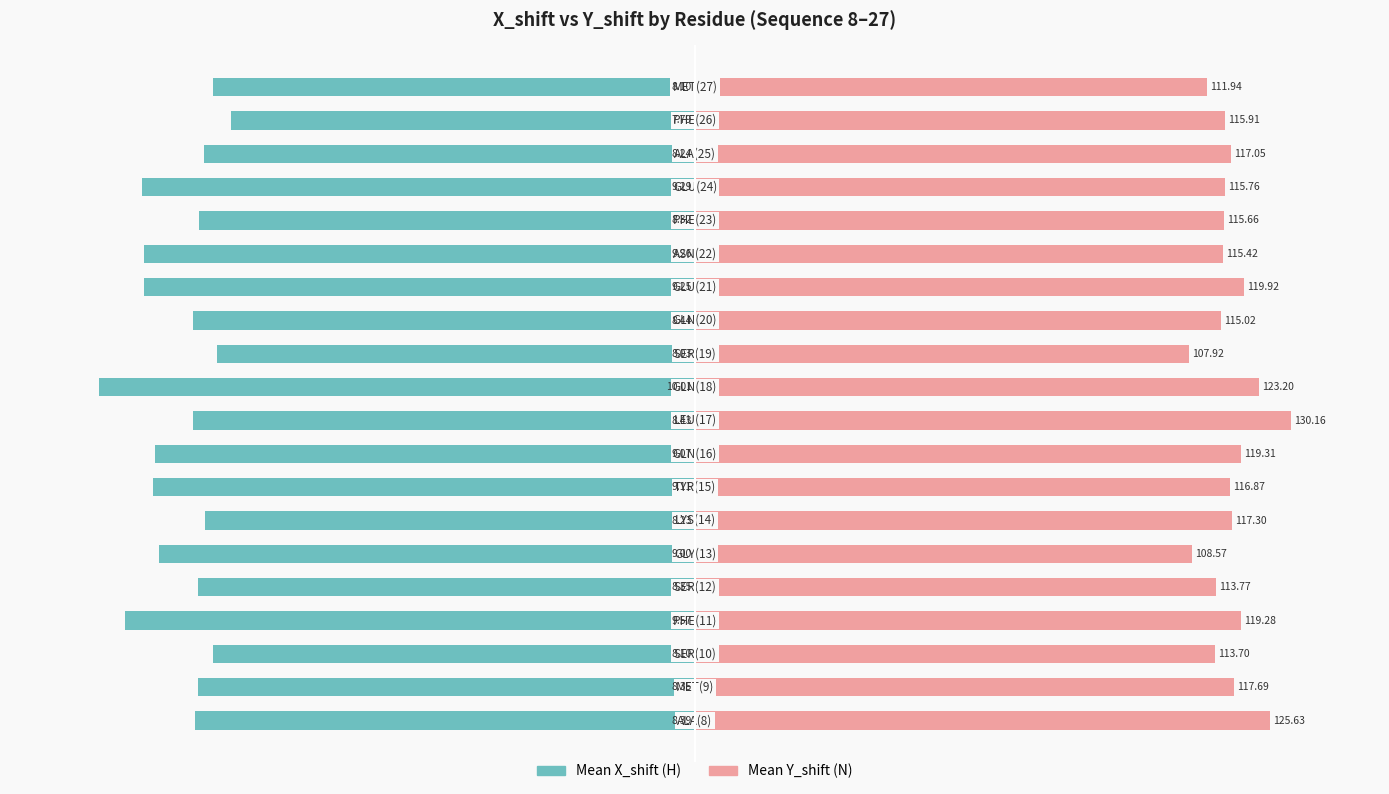

Is the value of Mean Y_shift at 10 greater than the value of Mean X_shift at 3?

Yes